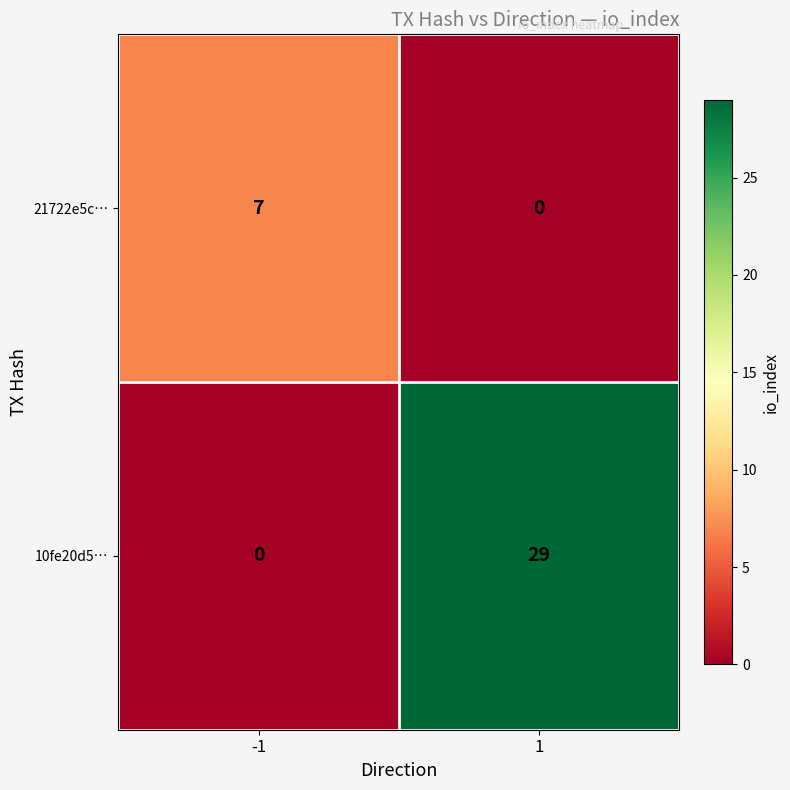

What is the sum of the 21722e5c… values at 1 and -1?

7